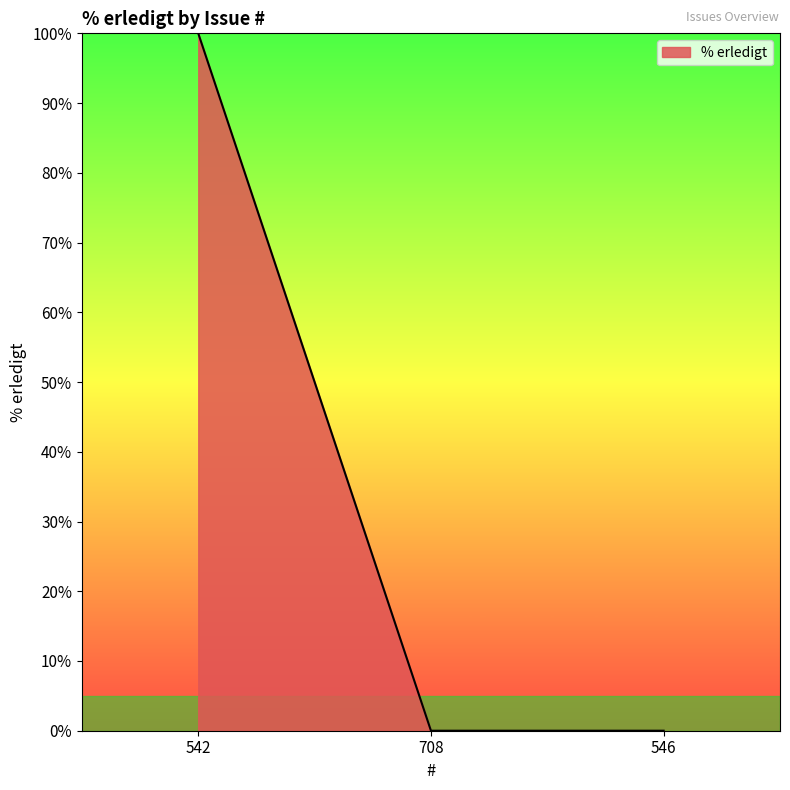

What is the change in value from 542 to 708?

-100